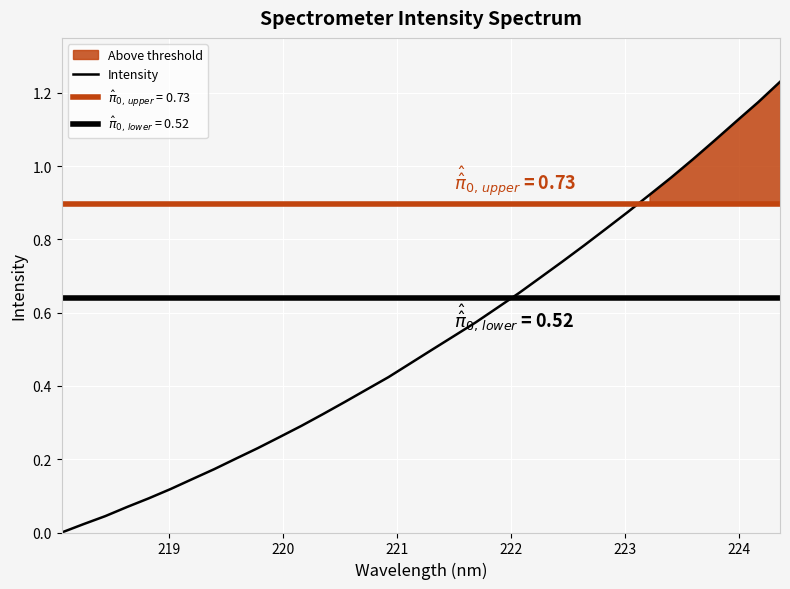

Reading left to right, list all the values displayed in this chart.

0.0	0.0	0.0	0.1	0.1	0.1	0.1	0.2	0.2	0.2	0.3	0.3	0.3	0.4	0.4	0.4	0.5	0.5	0.5	0.6	0.6	0.7	0.7	0.7	0.8	0.8	0.9	0.9	1.0	1.0	1.1	1.1	1.2	1.2